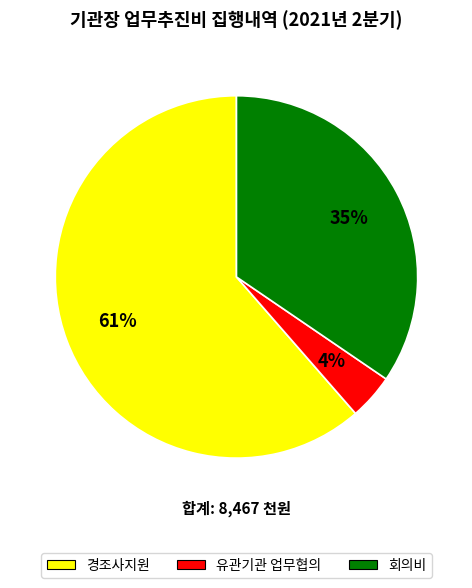

Is there any slice that represents more than half of the pie?

Yes